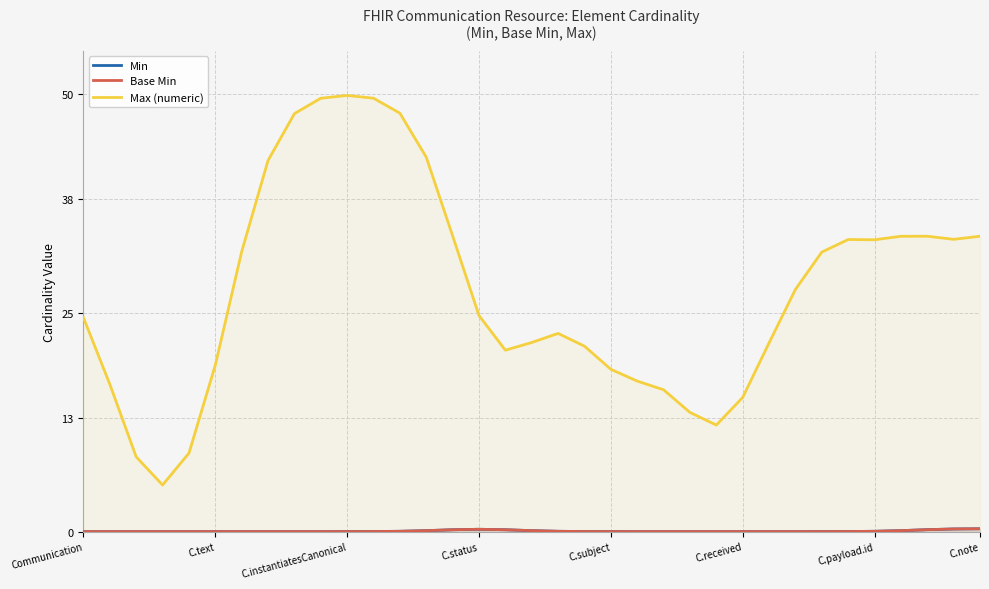

Does the chart have visible grid lines?

Yes